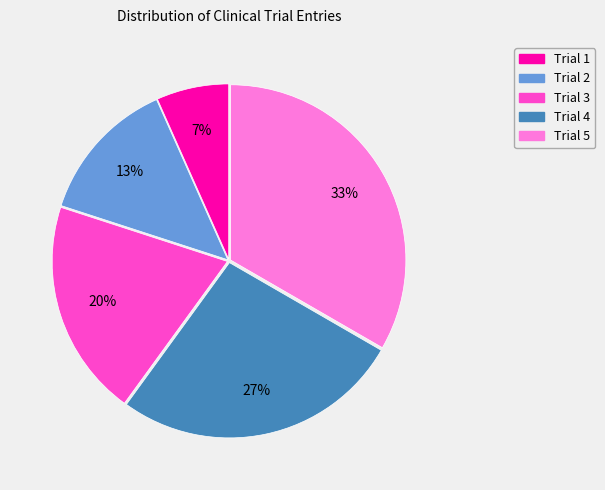

Do Trial 4 and Trial 3 together represent more than half of the pie?

No